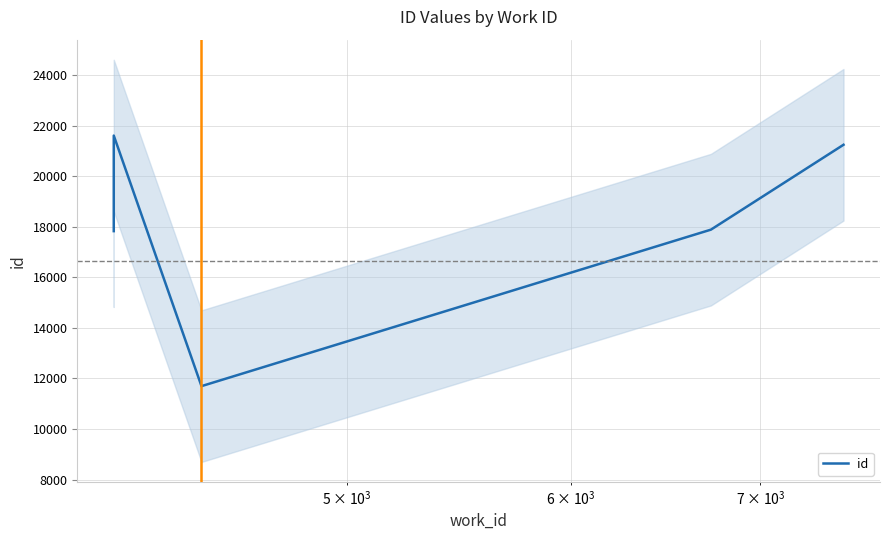

True or false: there are more than 1 points higher than both neighbors.

False